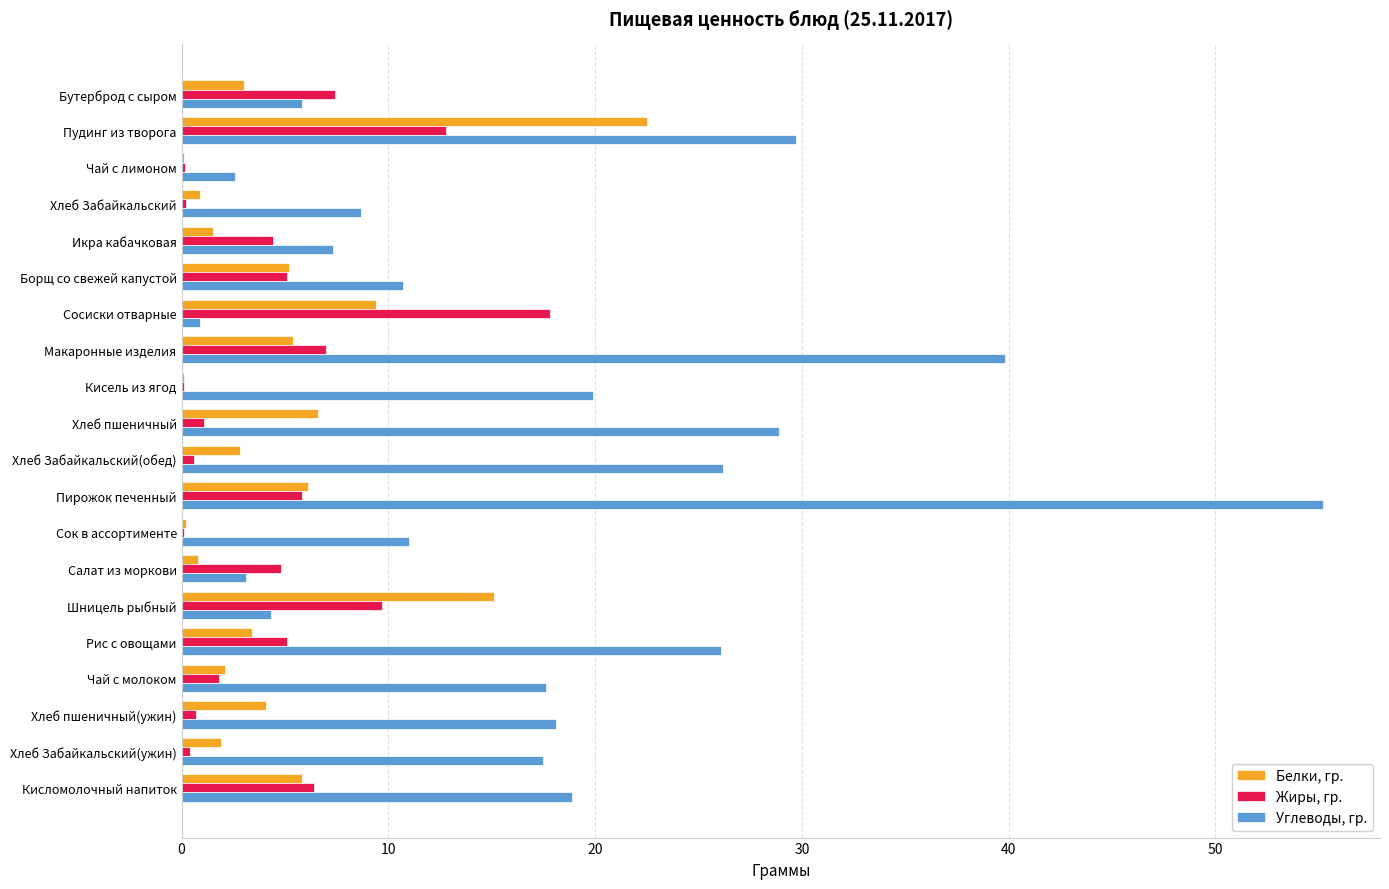

Which series has the largest total across all categories?

Углеводы, гр.